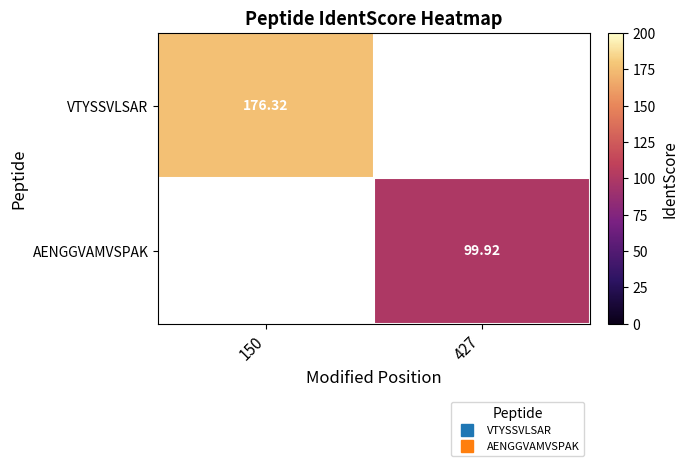

Where does the AENGGVAMVSPAK series first go above 99?

427